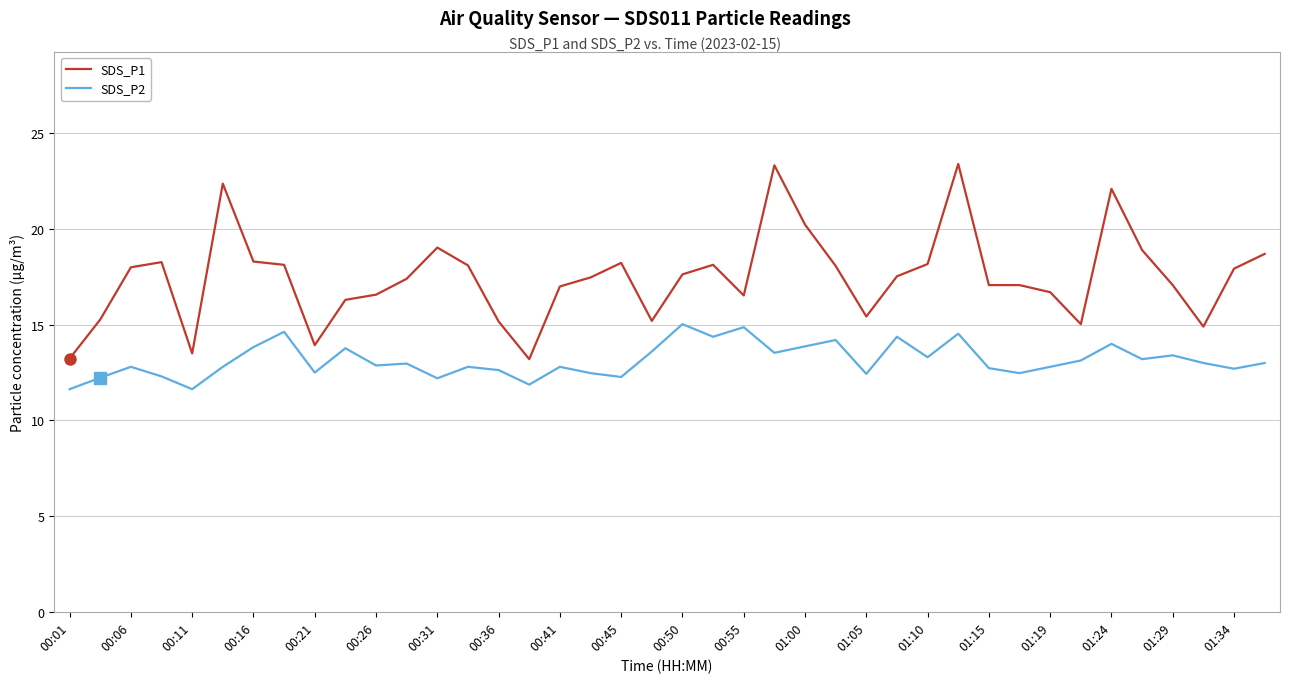

What is the maximum value shown in the chart?

23.4